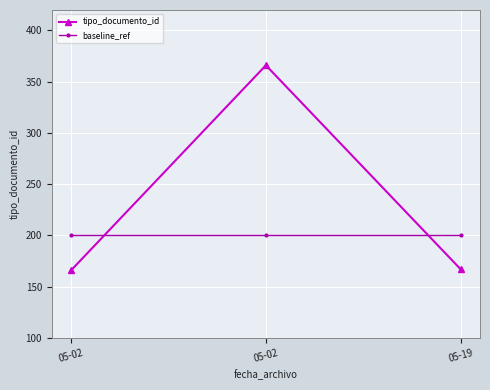

Reading left to right, list all the values displayed in this chart.

tipo_documento_id: 05-02=166	05-02=366	05-19=167
baseline_ref: 05-02=200	05-02=200	05-19=200